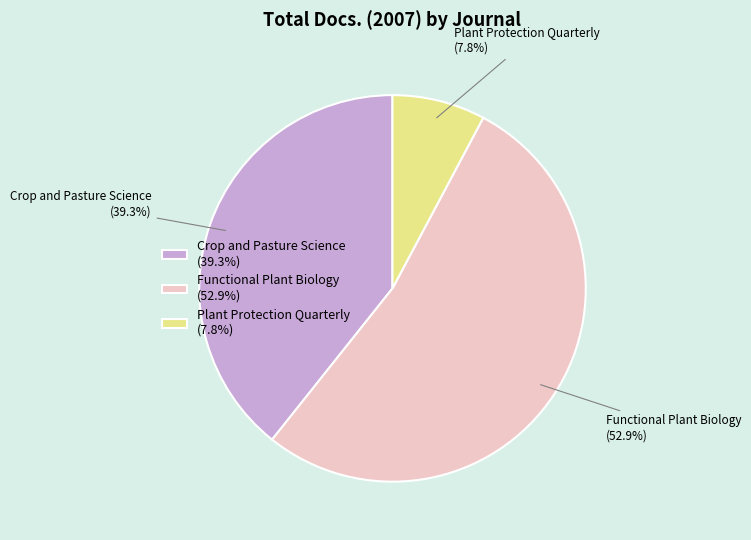

How many segments does this pie chart have?

3